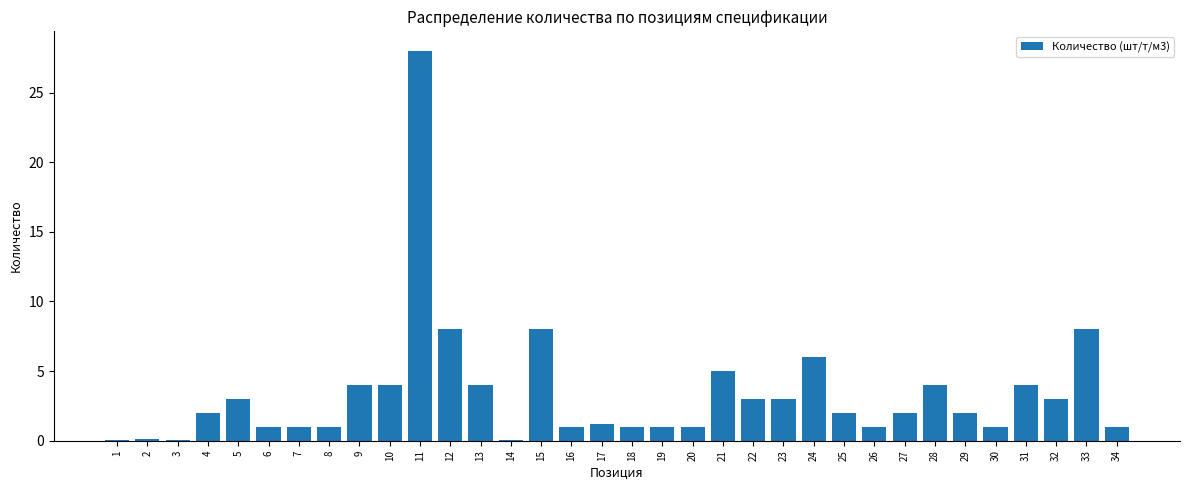

What is the maximum value shown in the chart?

28.0